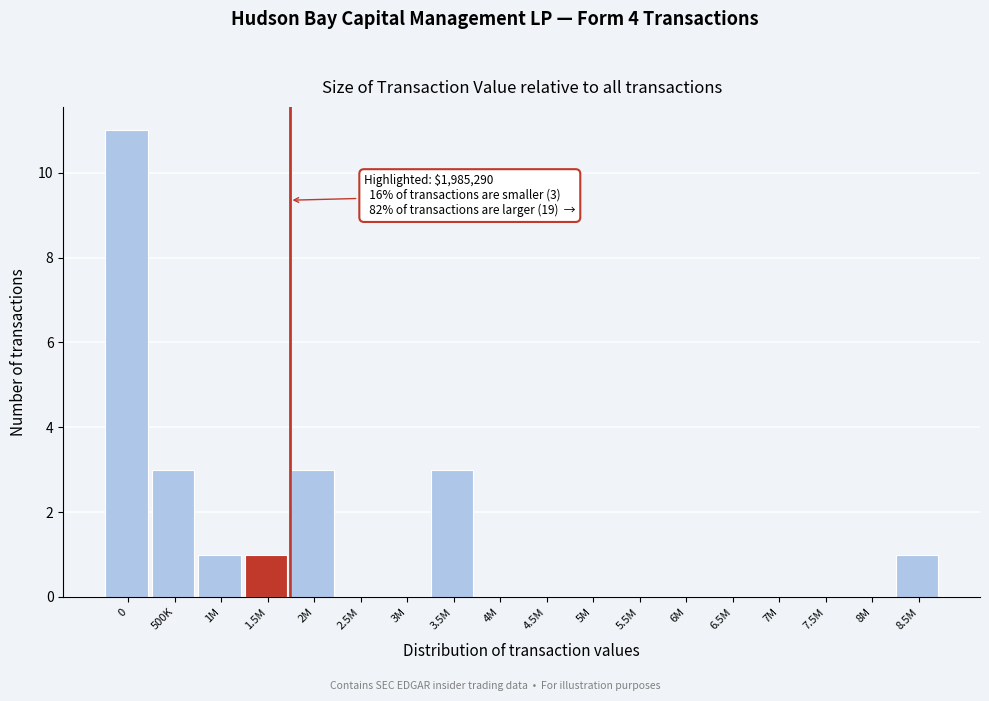

Reading left to right, list all the values displayed in this chart.

0=11	500K=3	1M=1	1.5M=1	2M=3	2.5M=0	3M=0	3.5M=3	4M=0	4.5M=0	5M=0	5.5M=0	6M=0	6.5M=0	7M=0	7.5M=0	8M=0	8.5M=1